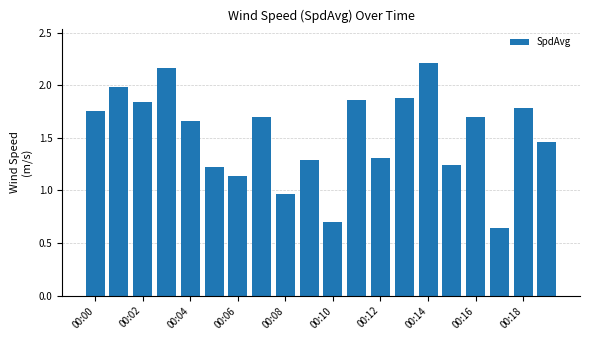

What is the sum of all values?

30.5